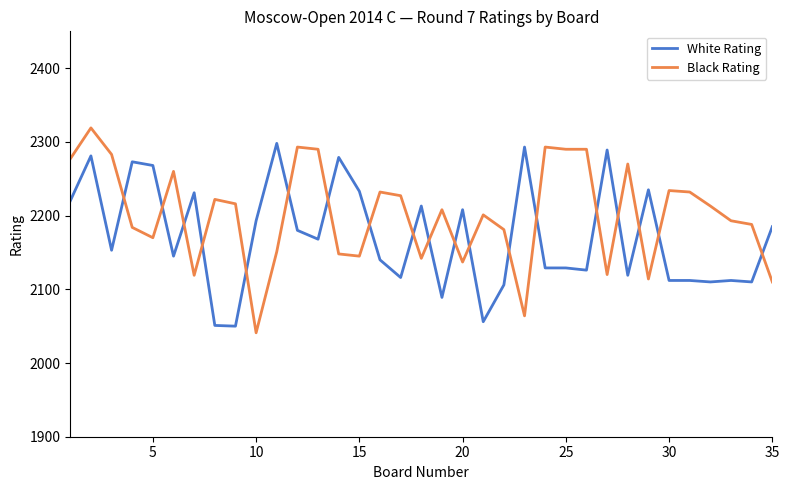

What is the highest value of the White Rating series?

2298